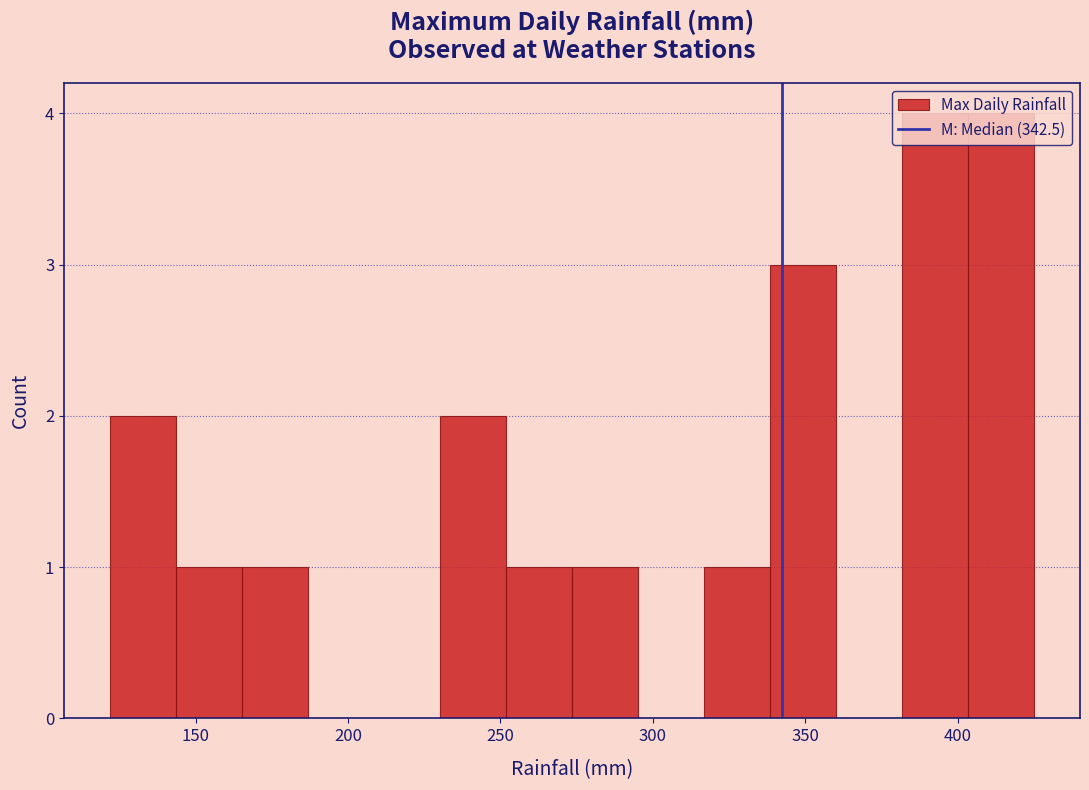

What is the height of the bar covering 250 to 275 on the x-axis? Neither the bar edges nor the heights are printed on the chart, so give them approximately, as read against the axes.

1